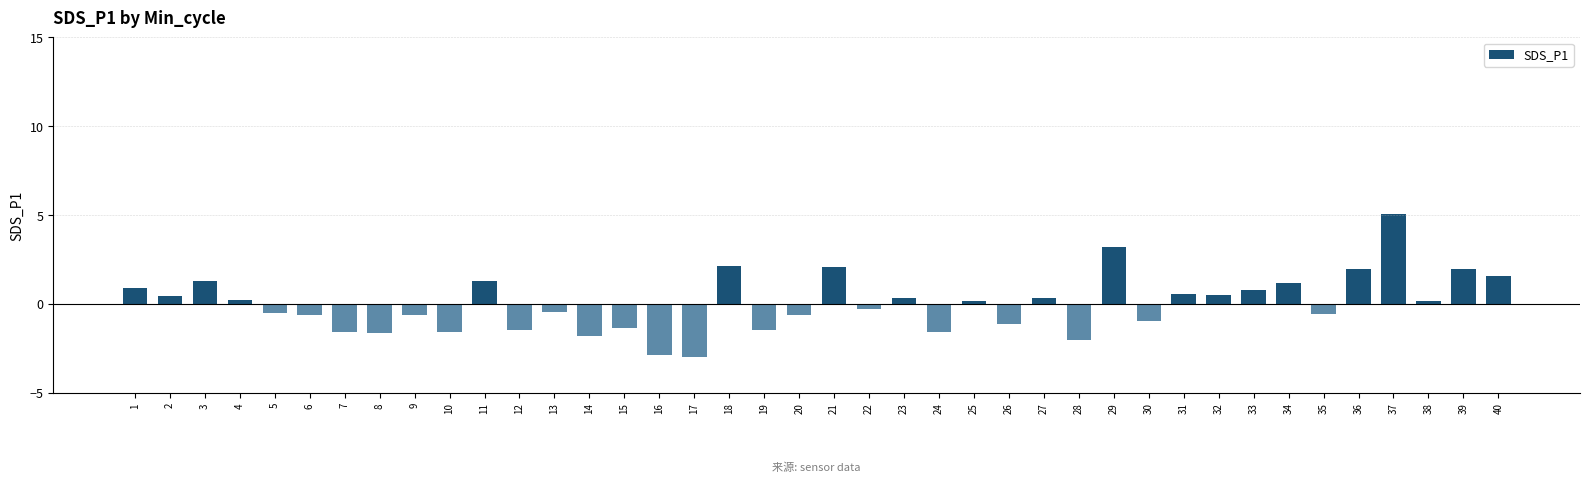

How many bars are there in total?

40